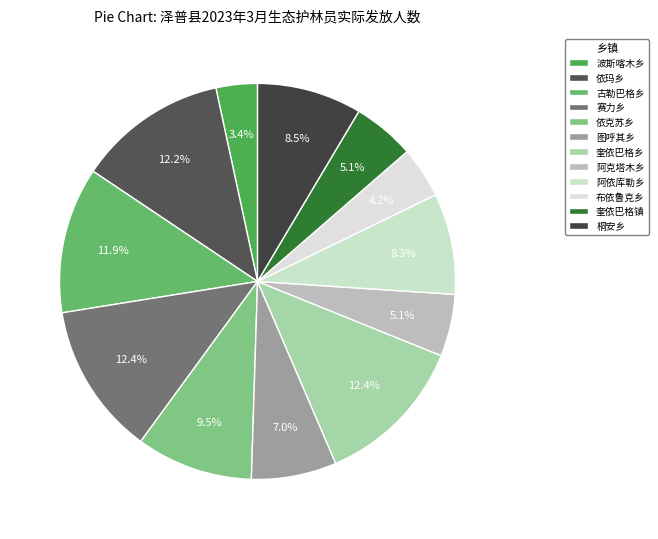

What percentage do 奎依巴格镇 and 依克苏乡 together represent?

14.6%